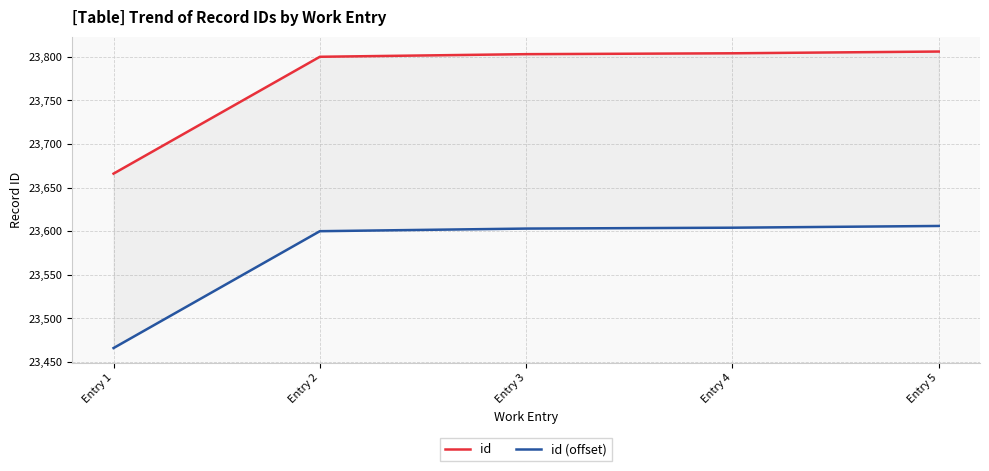

Reading left to right, extract all data points from this chart.

id: Entry 1=23666	Entry 2=23800	Entry 3=23803	Entry 4=23804	Entry 5=23806
id (offset): Entry 1=23466	Entry 2=23600	Entry 3=23603	Entry 4=23604	Entry 5=23606